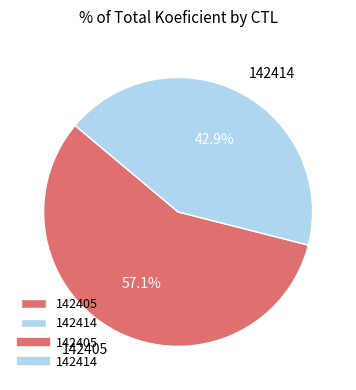

How much of the chart is everything except 142414?

57.1%